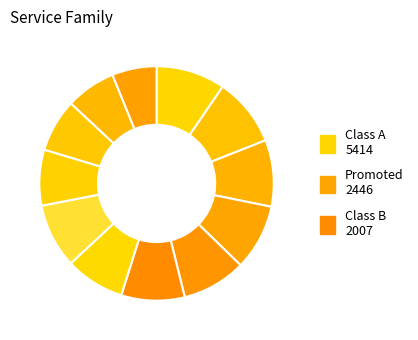

How many slices are in this pie chart?

12